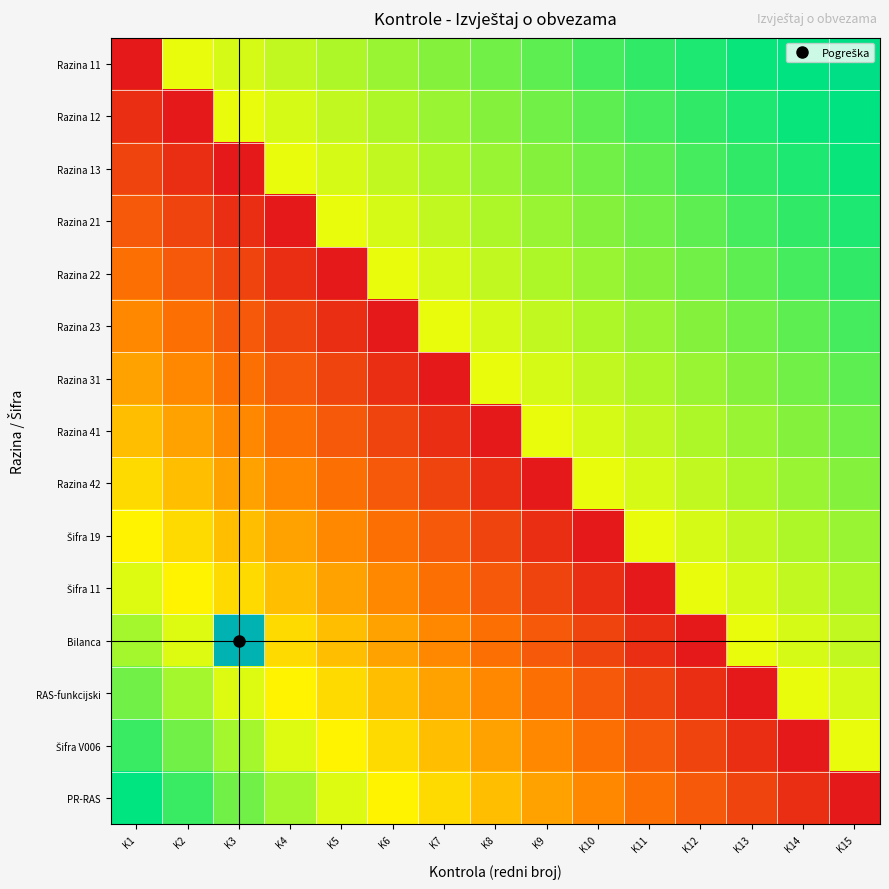

Between K9 and K12, which series saw the biggest shift?

Razina 42